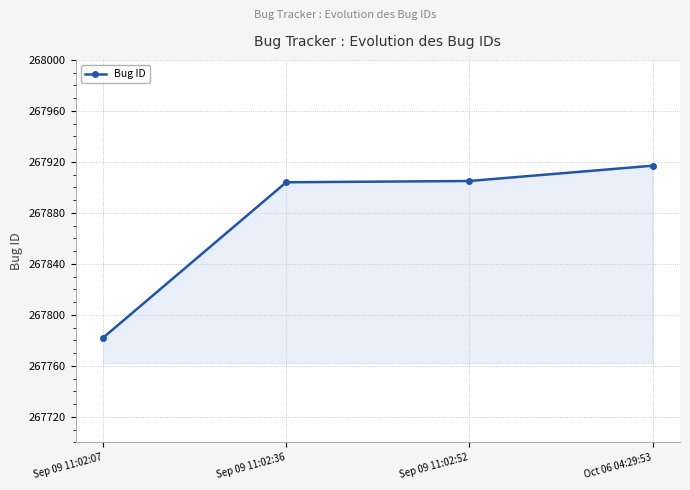

What value does the data have at Sep 09 11:02:52?

267905